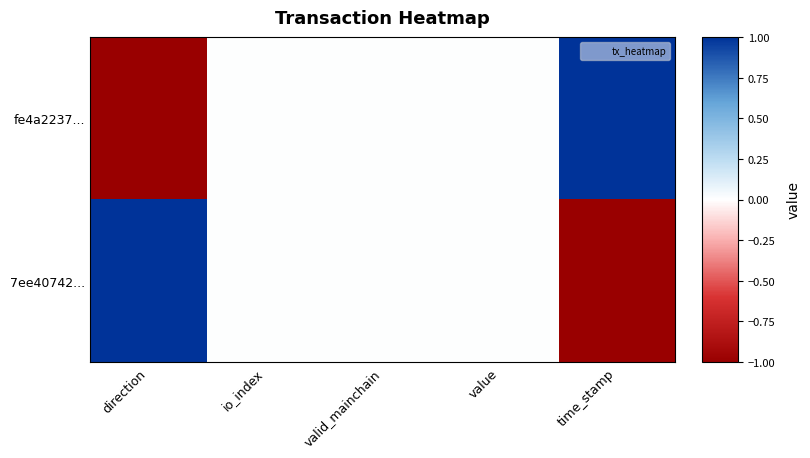

Between value and time_stamp, which series saw the biggest shift?

fe4a2237...